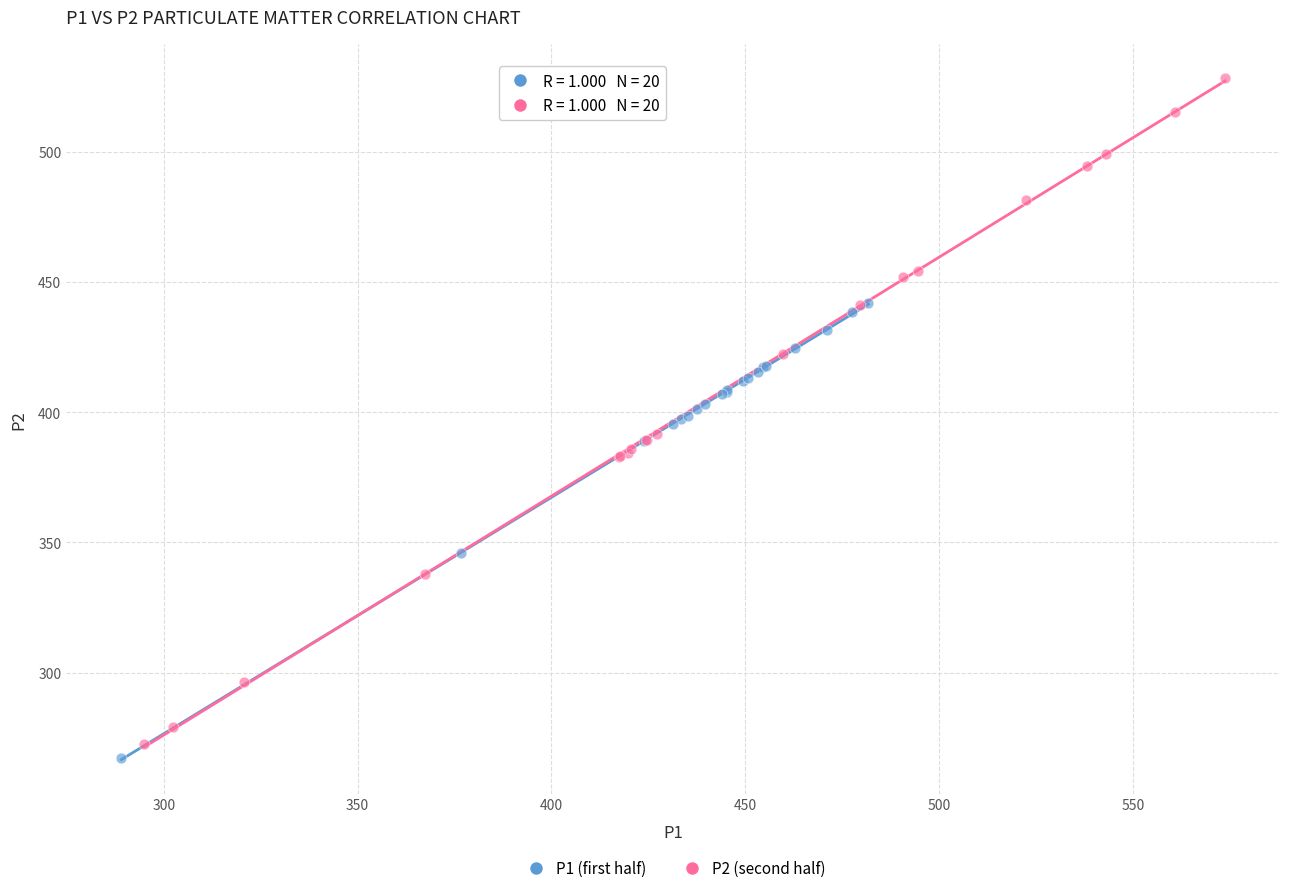

Which series has the largest Y range (max minus min)?

P2 (second half)